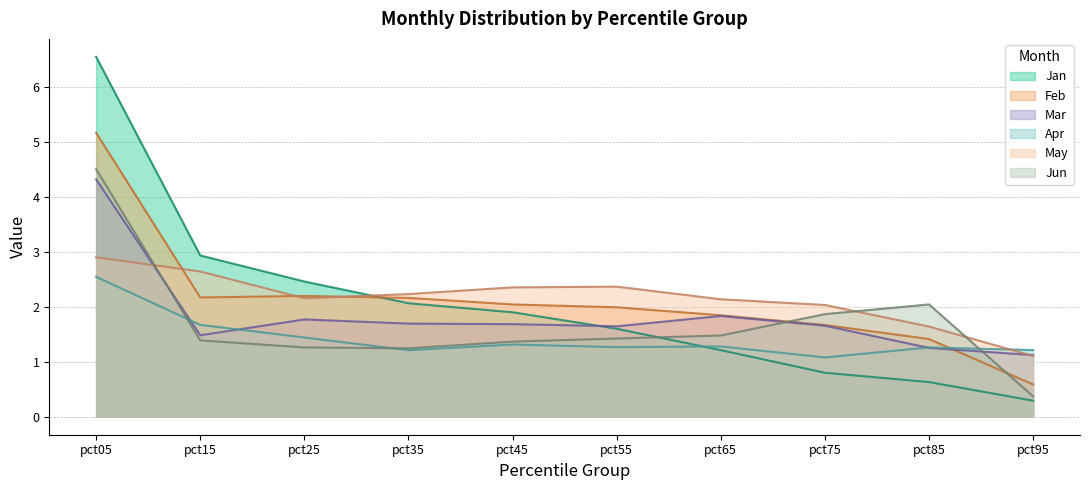

What is the sum of all Feb values?

21.2